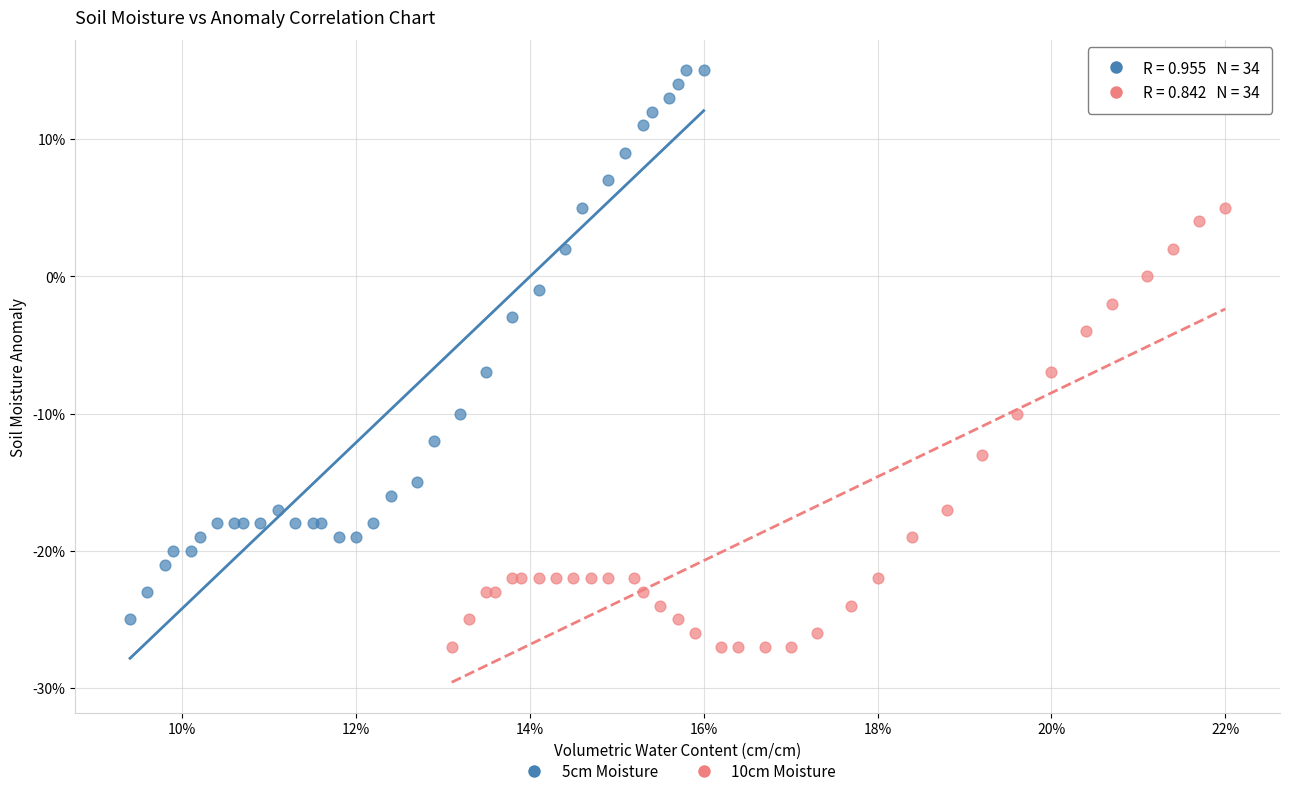

Which series contains the lowest Y value?

10cm Moisture